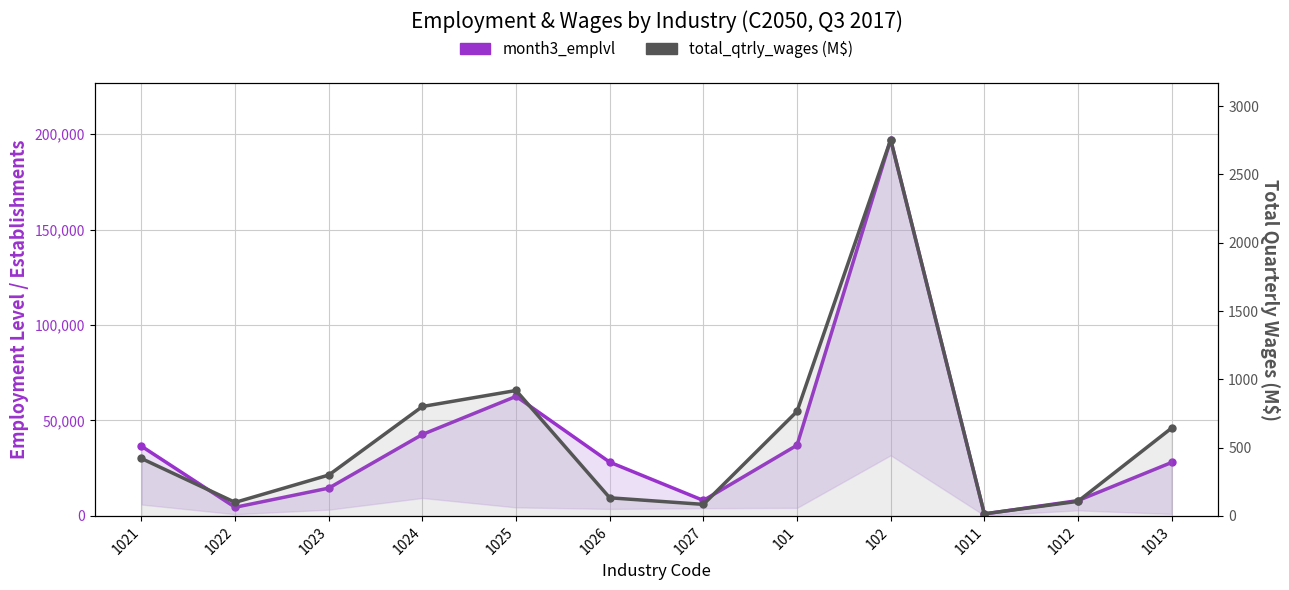

What are all the series names shown in the legend?

month3_emplvl, total_qtrly_wages (M$)